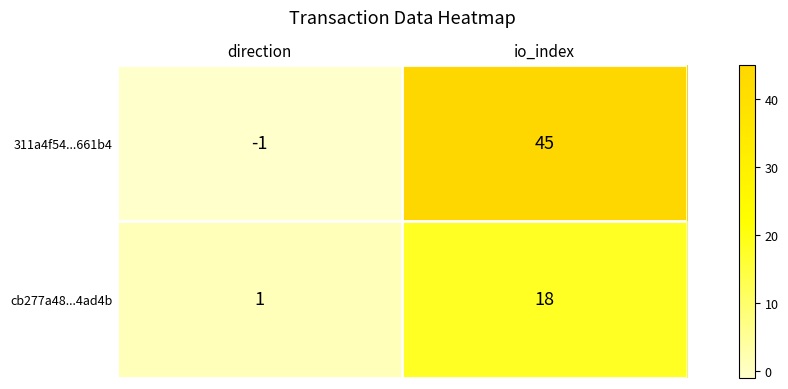

Reading left to right, list all the values displayed in this chart.

311a4f54...661b4: -1	45
cb277a48...4ad4b: 1	18